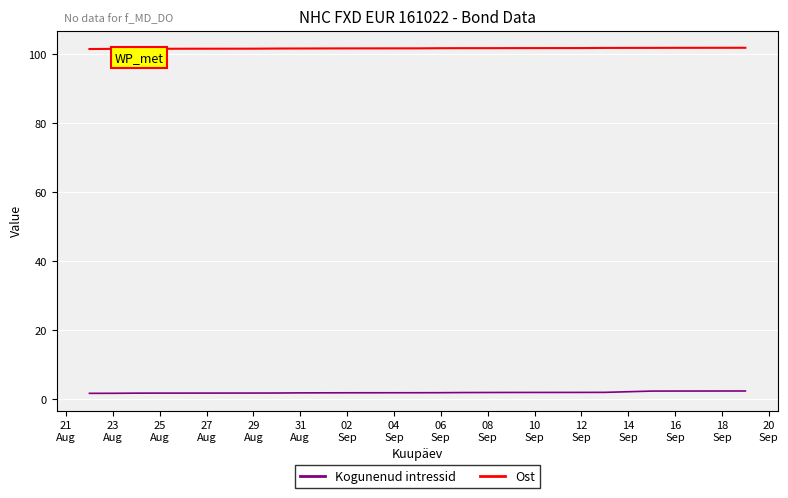

Which has a higher value, 02
Sep or 27
Aug?

27
Aug